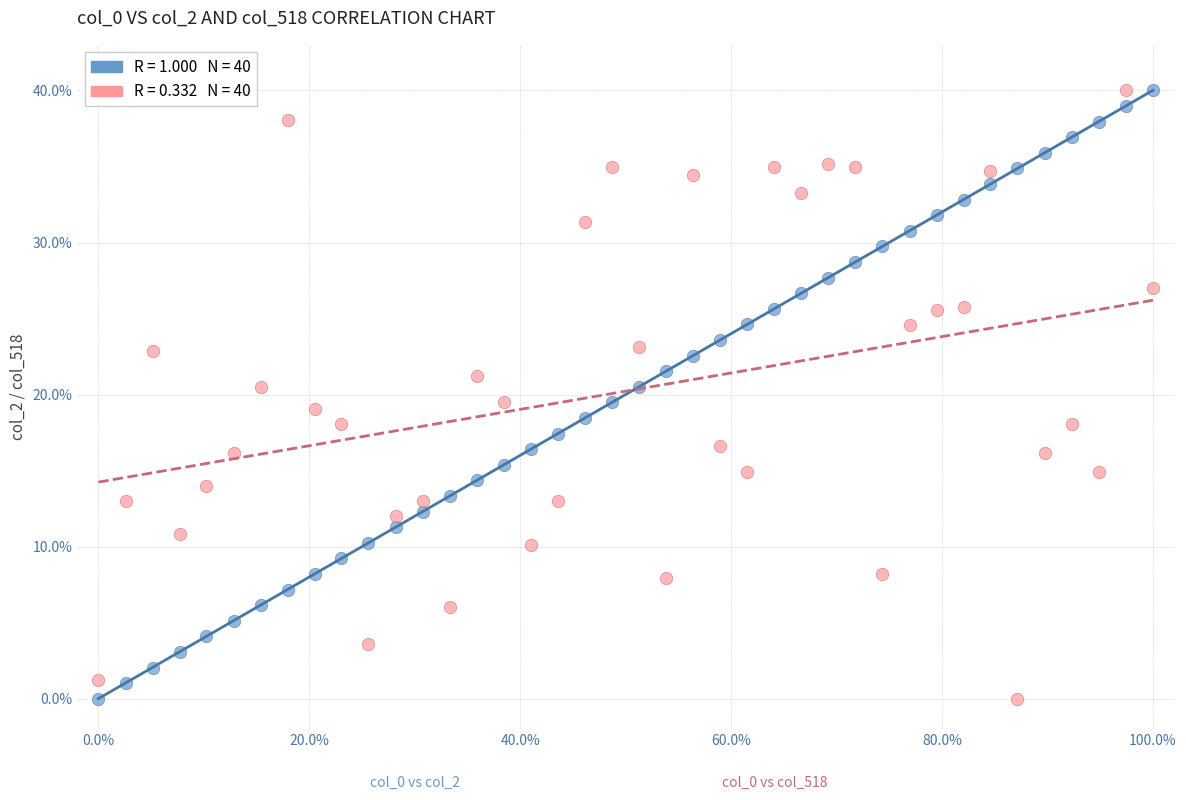

Across all data points, what is the range of Y values (max minus min)?

40.0